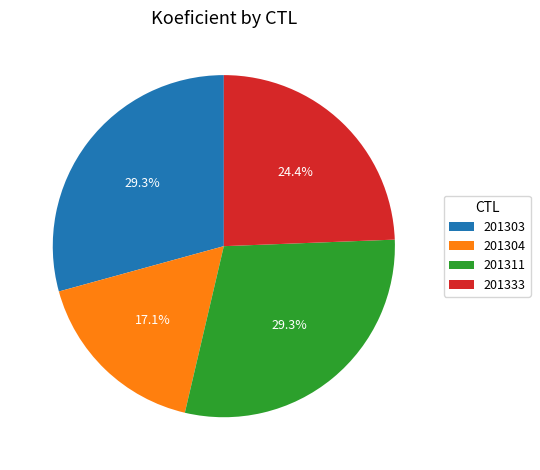

To the nearest percent, what portion does 201311 represent?

29%